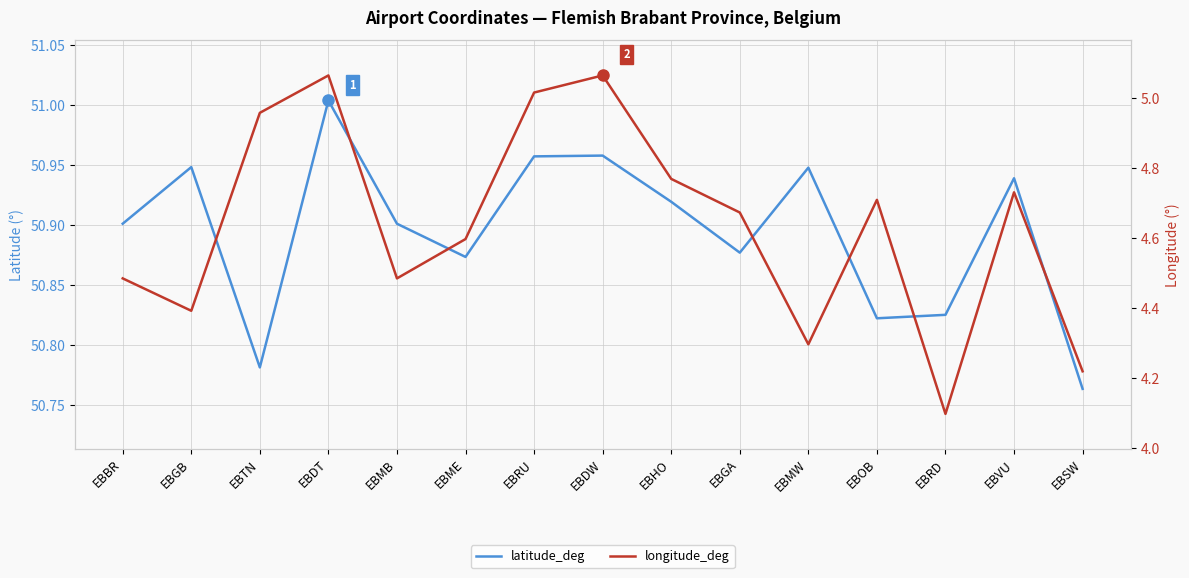

Is the value of longitude_deg at EBTN greater than the value of latitude_deg at EBVU?

No